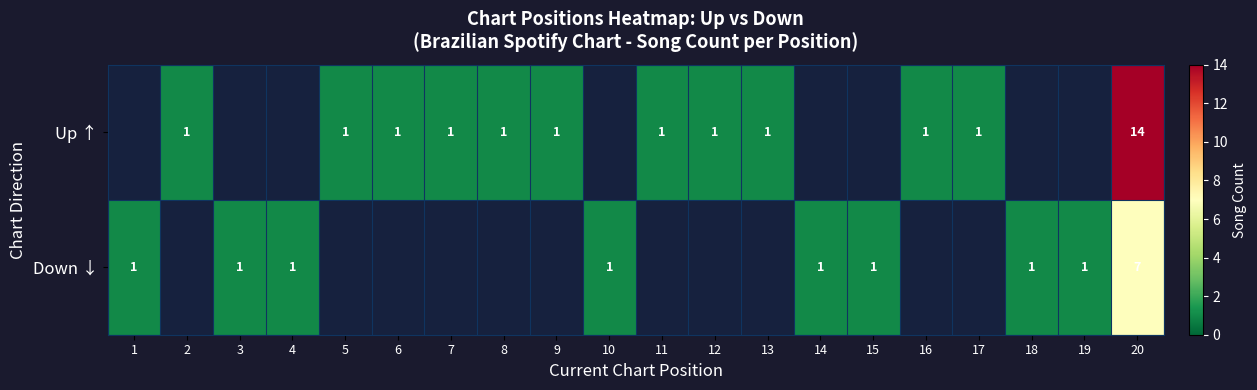

The value of Up ↑ at 17 is 1. True or false?

True